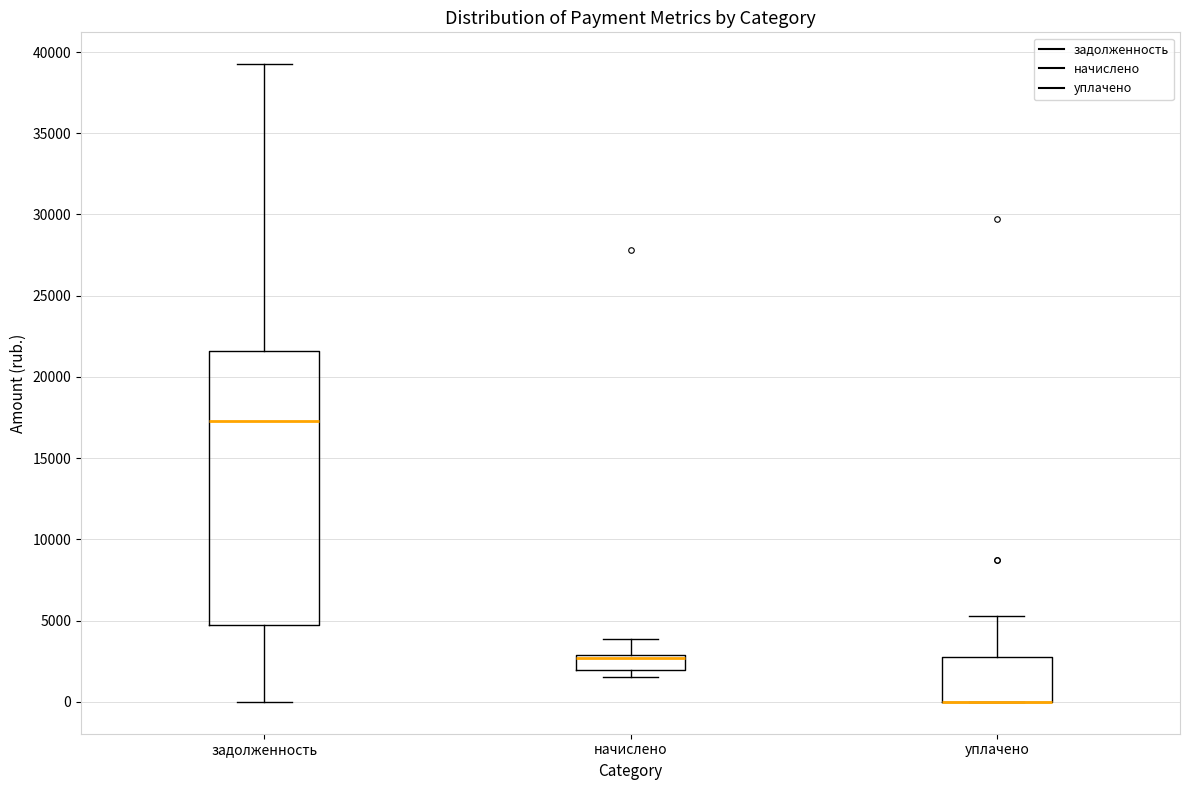

Where is the lower edge of the box for задолженность on the y-axis? The values are not printed on the chart, so give them approximately, as read against the axis.

4500